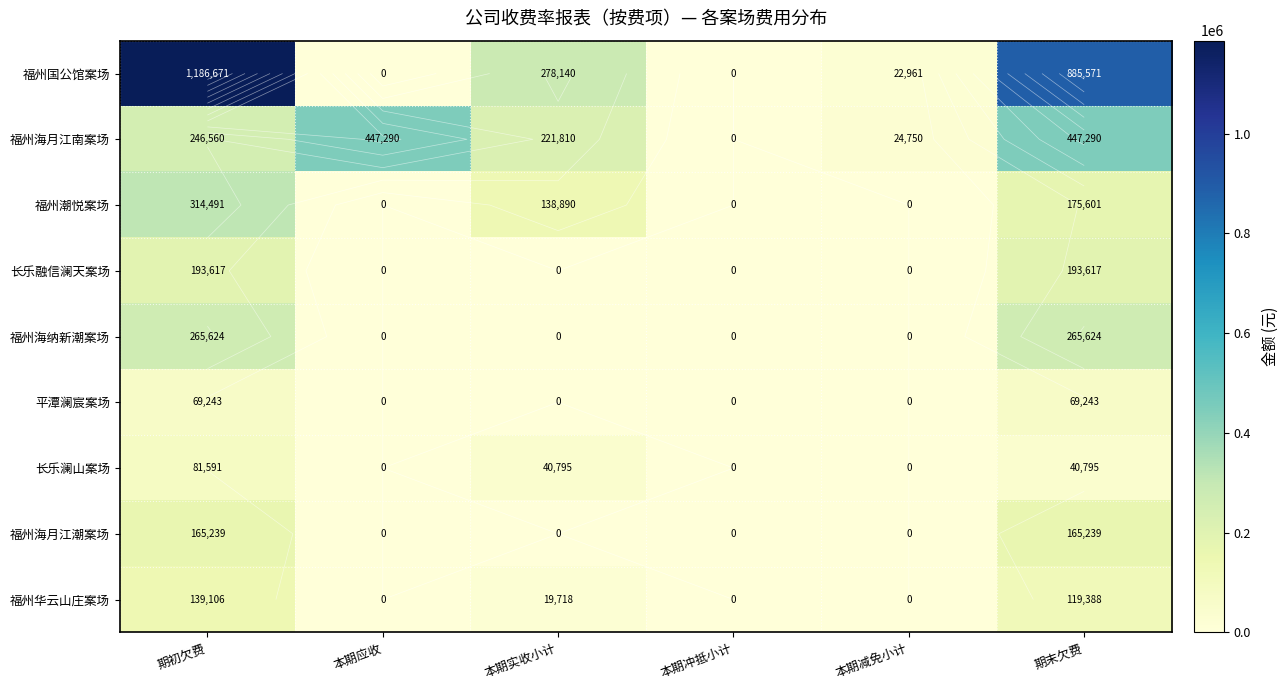

What is the spread (max minus min) of values at 期末欠费?

844775.5